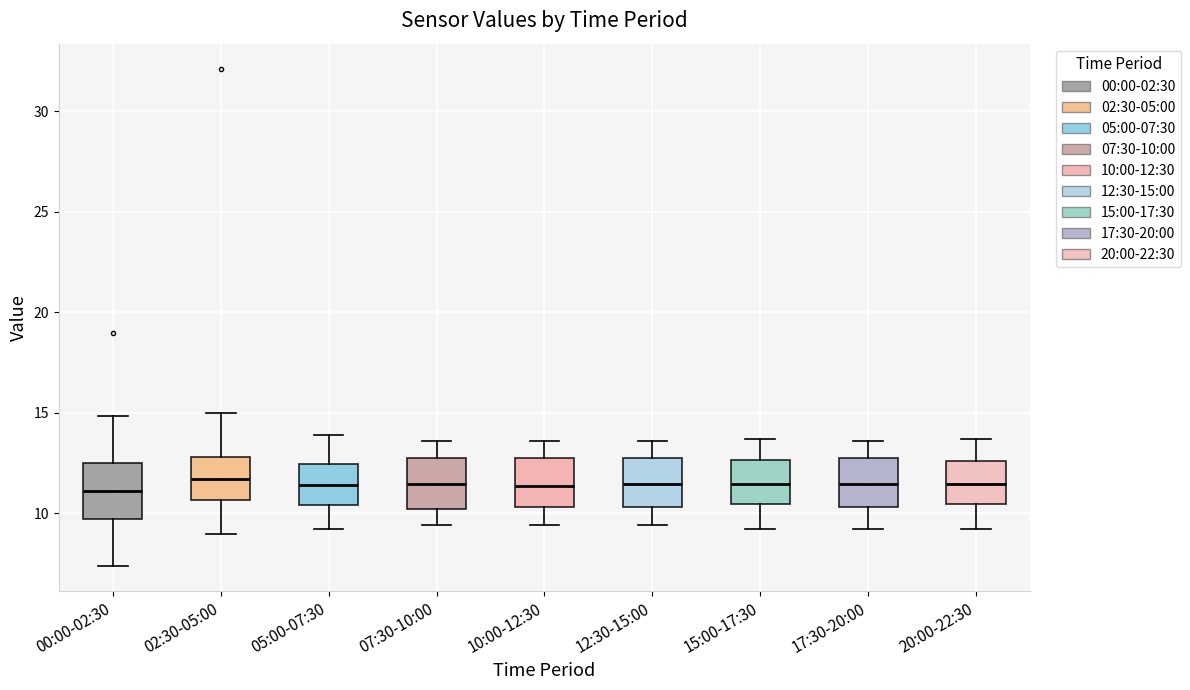

Reading left to right, read every box against the y-axis: the position of its median line, the range the box covers, and the ends of its whiskers. The values are not printed on the chart, so give them approximately, as read against the axis.

00:00-02:30: median 11.0, box 9.5 to 12.5, whiskers 7.5 to 15.0
02:30-05:00: median 11.5, box 10.5 to 13.0, whiskers 9.0 to 15.0
05:00-07:30: median 11.5, box 10.5 to 12.5, whiskers 9.0 to 14.0
07:30-10:00: median 11.5, box 10.0 to 13.0, whiskers 9.5 to 13.5
10:00-12:30: median 11.5, box 10.5 to 13.0, whiskers 9.5 to 13.5
12:30-15:00: median 11.5, box 10.5 to 13.0, whiskers 9.5 to 13.5
15:00-17:30: median 11.5, box 10.5 to 12.5, whiskers 9.0 to 13.5
17:30-20:00: median 11.5, box 10.5 to 13.0, whiskers 9.0 to 13.5
20:00-22:30: median 11.5, box 10.5 to 12.5, whiskers 9.0 to 13.5